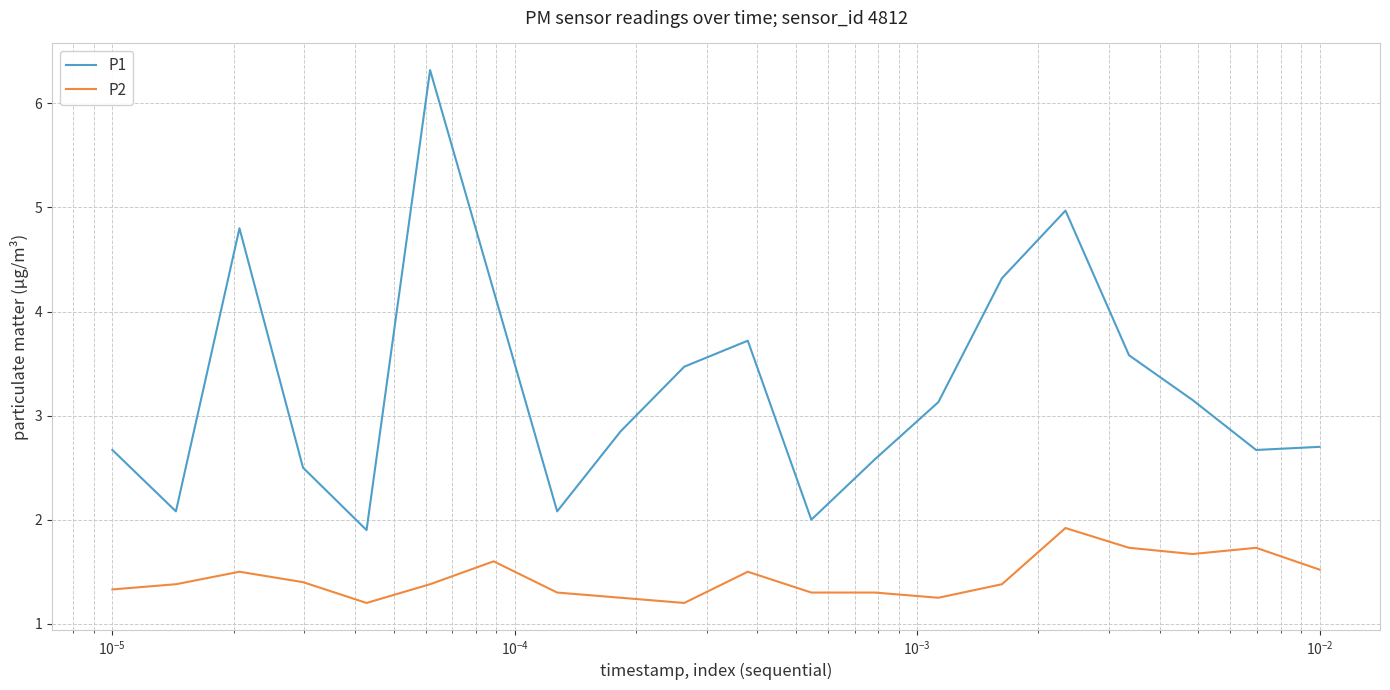

How many categories are shown in the chart?

20